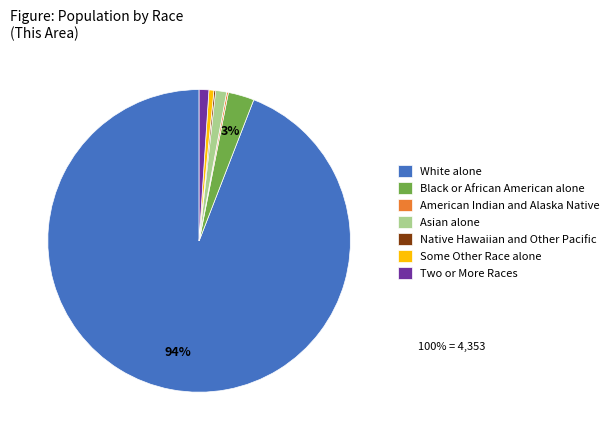

Between Some Other Race alone and Black or African American alone, which is larger?

Black or African American alone